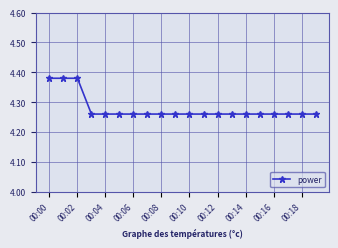

How many data points does each series have?

20